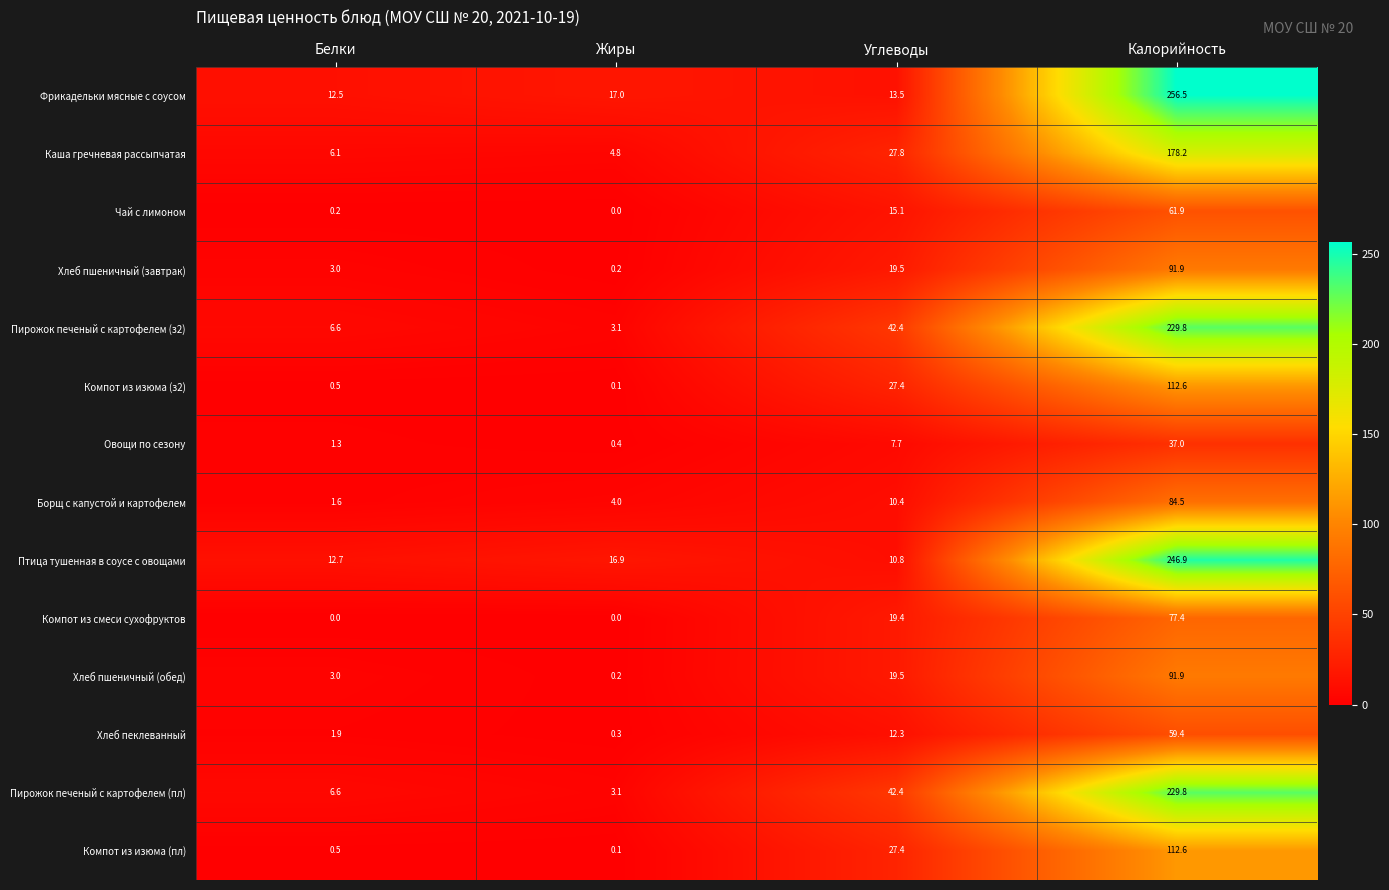

What value does the Хлеб пшеничный (завтрак) series have at Углеводы?

19.5